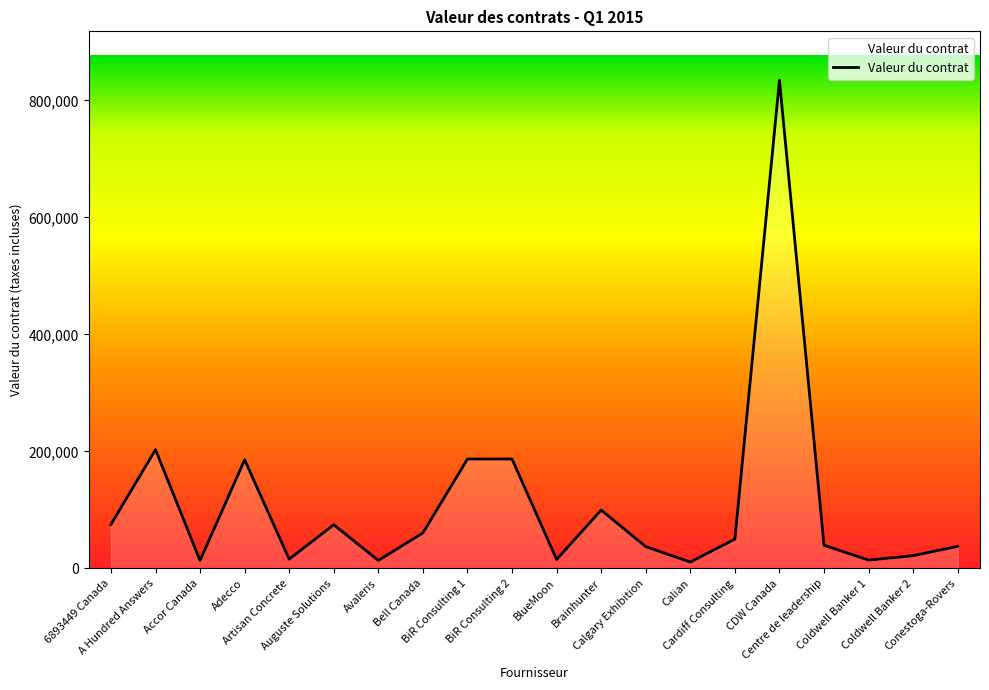

What is the maximum value shown in the chart?

834427.6